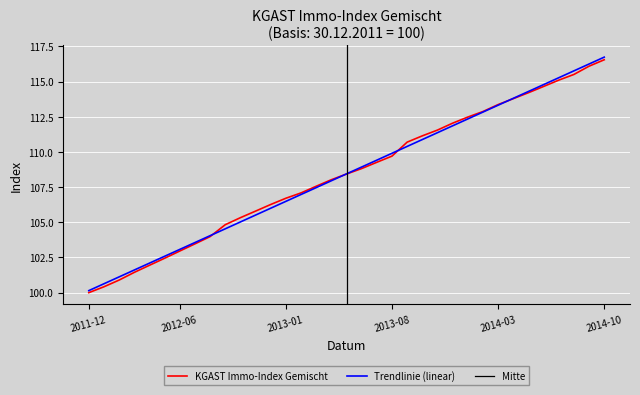

At which label does Trendlinie (linear) reach its minimum?

2011-12